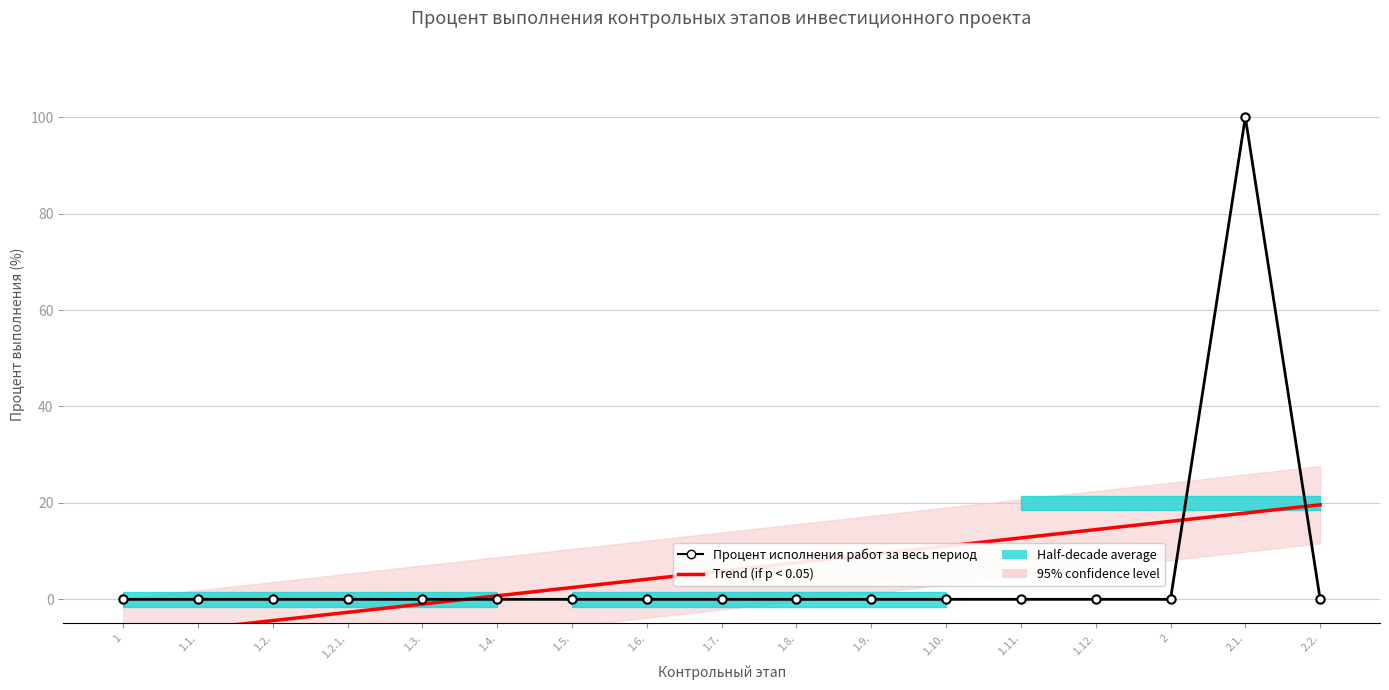

What is the spread (max minus min) of values at 1.11.?

12.7